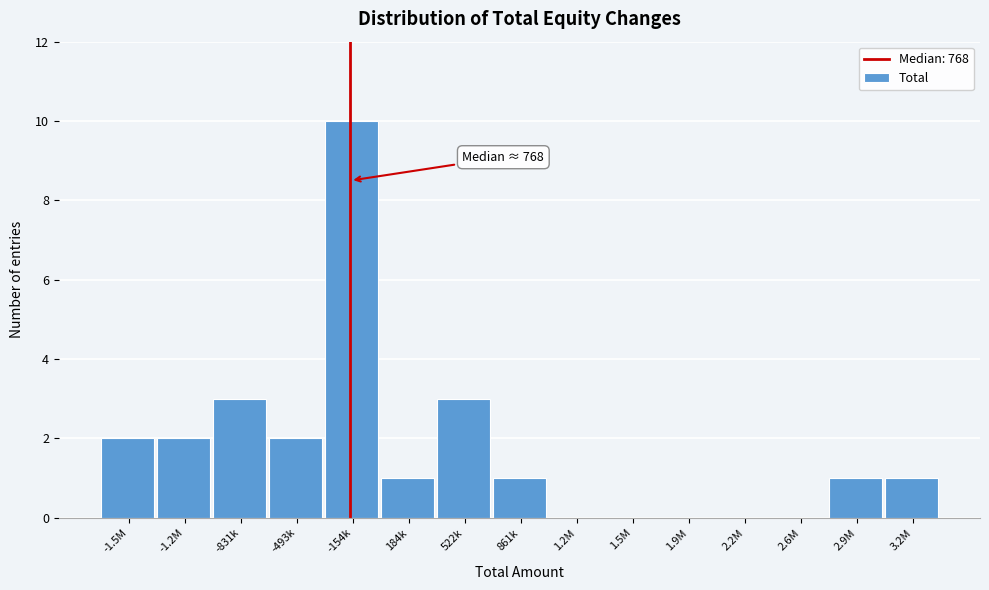

Reading left to right, list all the values displayed in this chart.

-1.5M=2	-1.2M=2	-831k=3	-493k=2	-154k=10	184k=1	522k=3	861k=1	1.2M=0	1.5M=0	1.9M=0	2.2M=0	2.6M=0	2.9M=1	3.2M=1